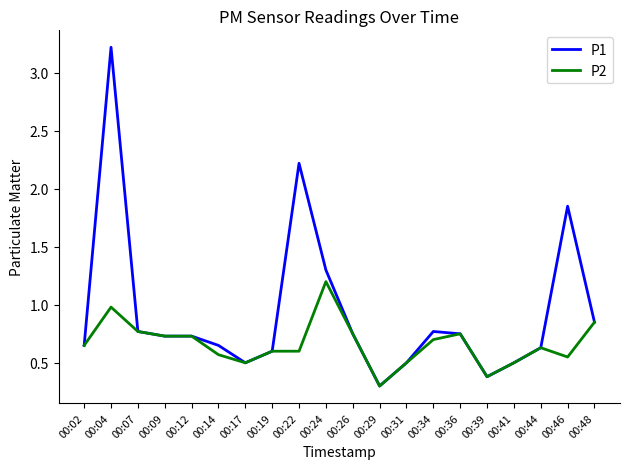

What is the spread (max minus min) of values at 00:04?

2.2